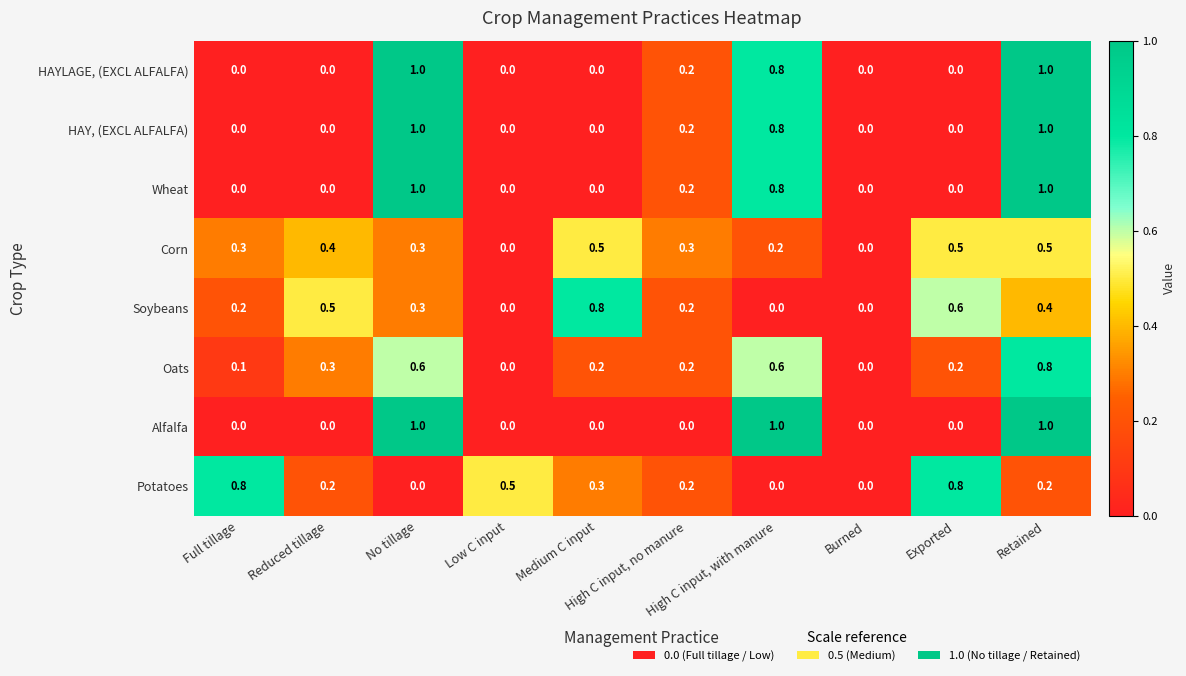

What is the difference between the second highest and second lowest values in the Corn series?

0.5